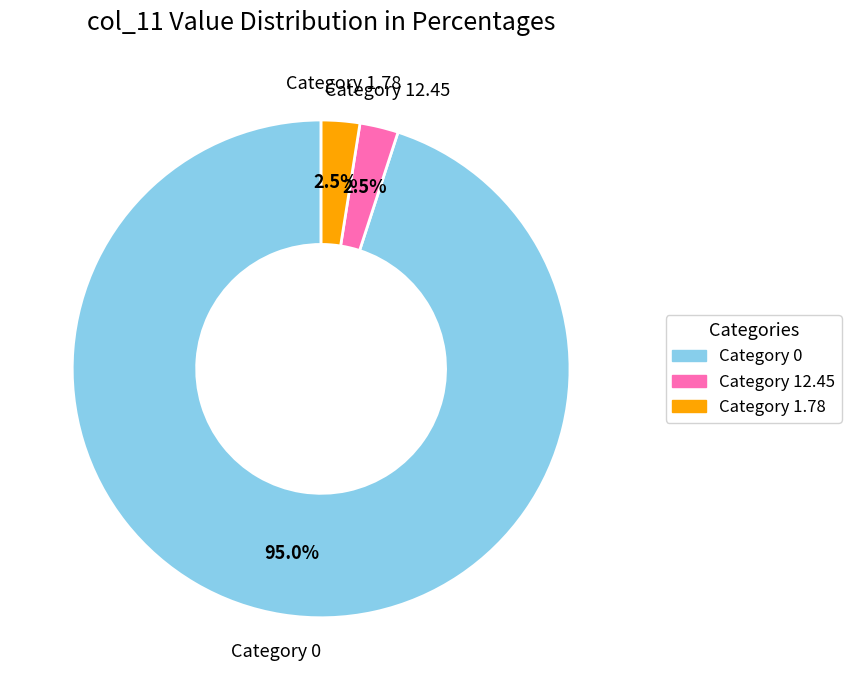

Does any single category account for the majority?

Yes